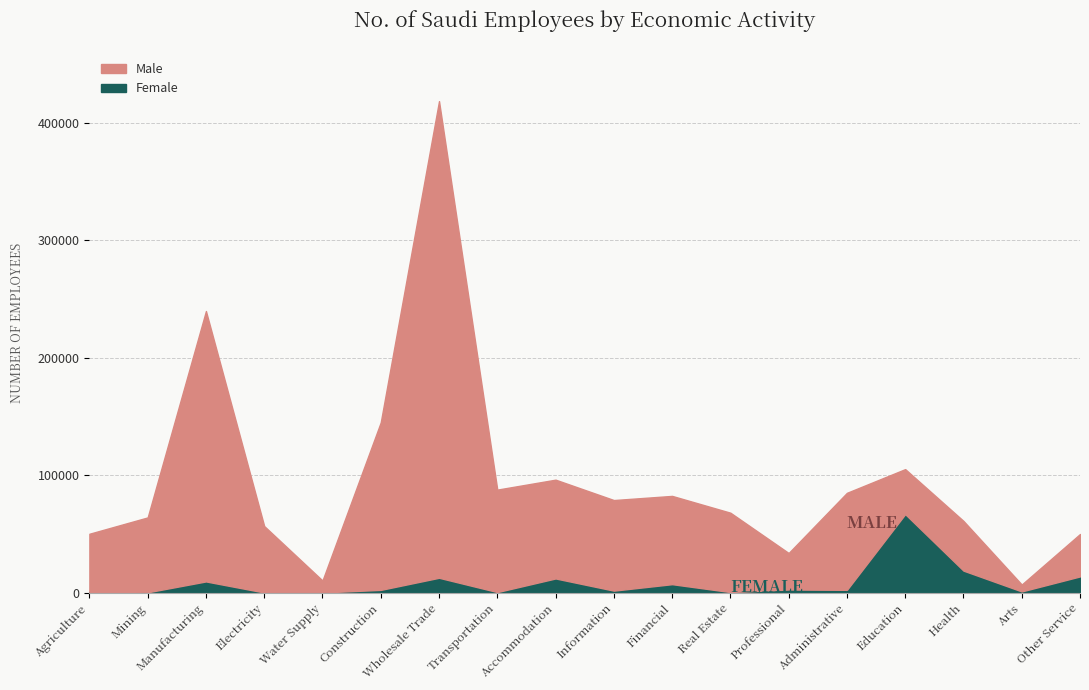

Is the value of Female at Health greater than the value of Male at Administrative?

No